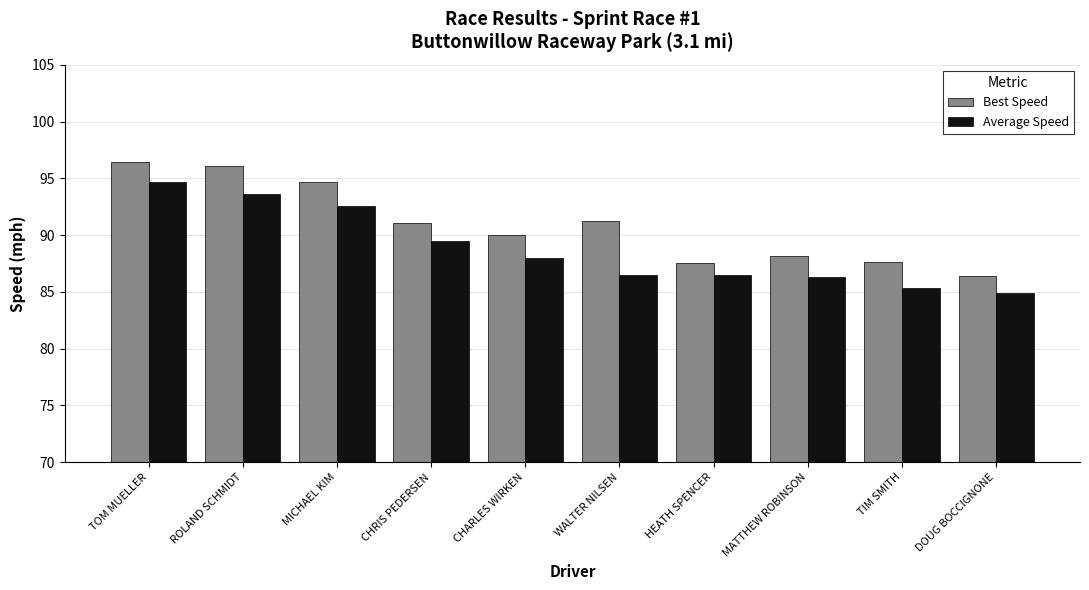

How many groups of bars are there?

10